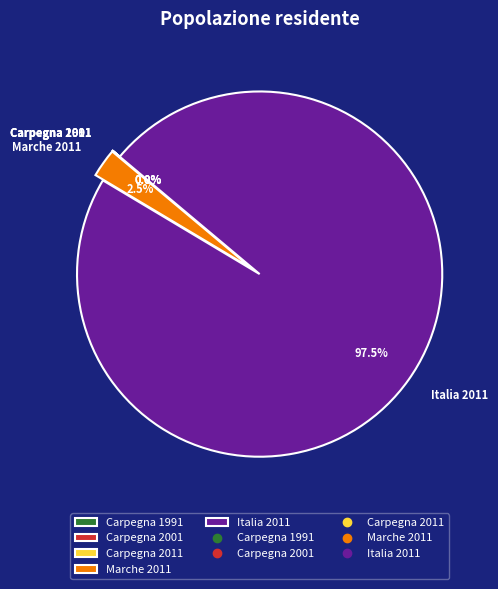

Which category has the biggest portion of the pie?

Italia 2011